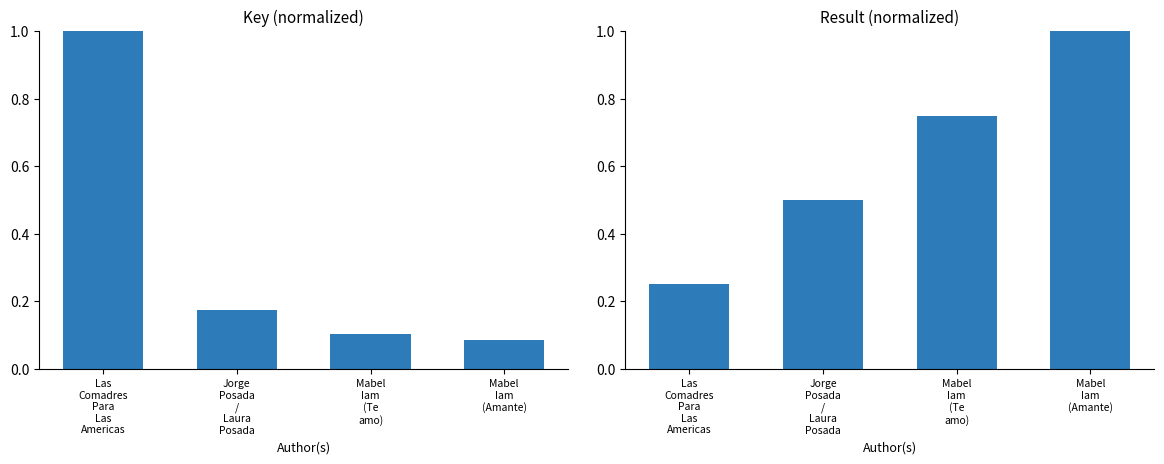

How many distinct data groups are displayed?

2